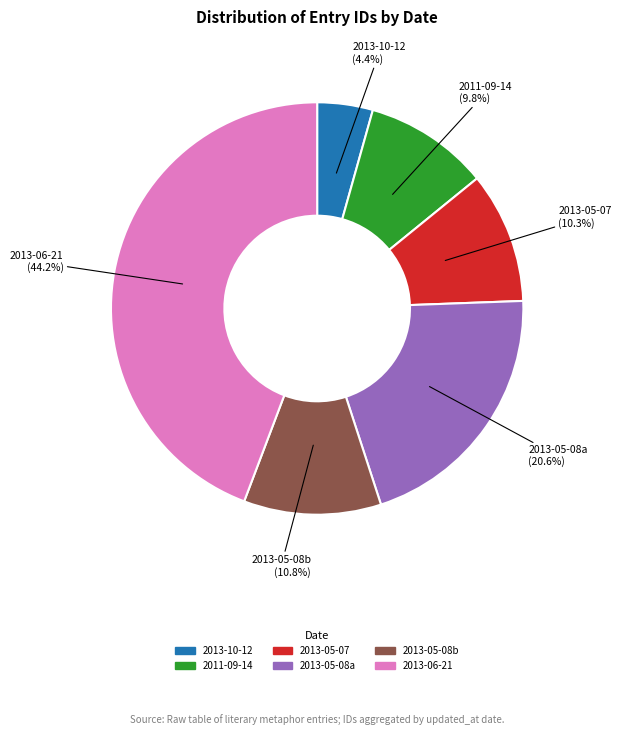

Does any single category account for the majority?

No